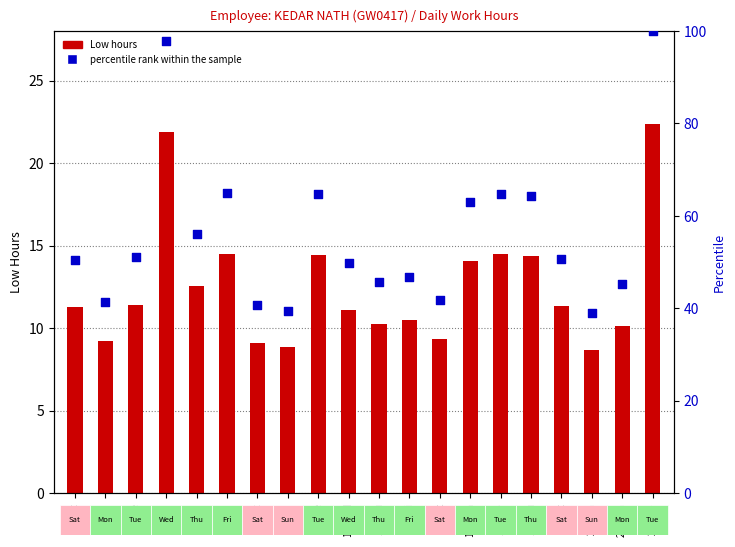

At which category is the sum across all series the highest?

23-Tue